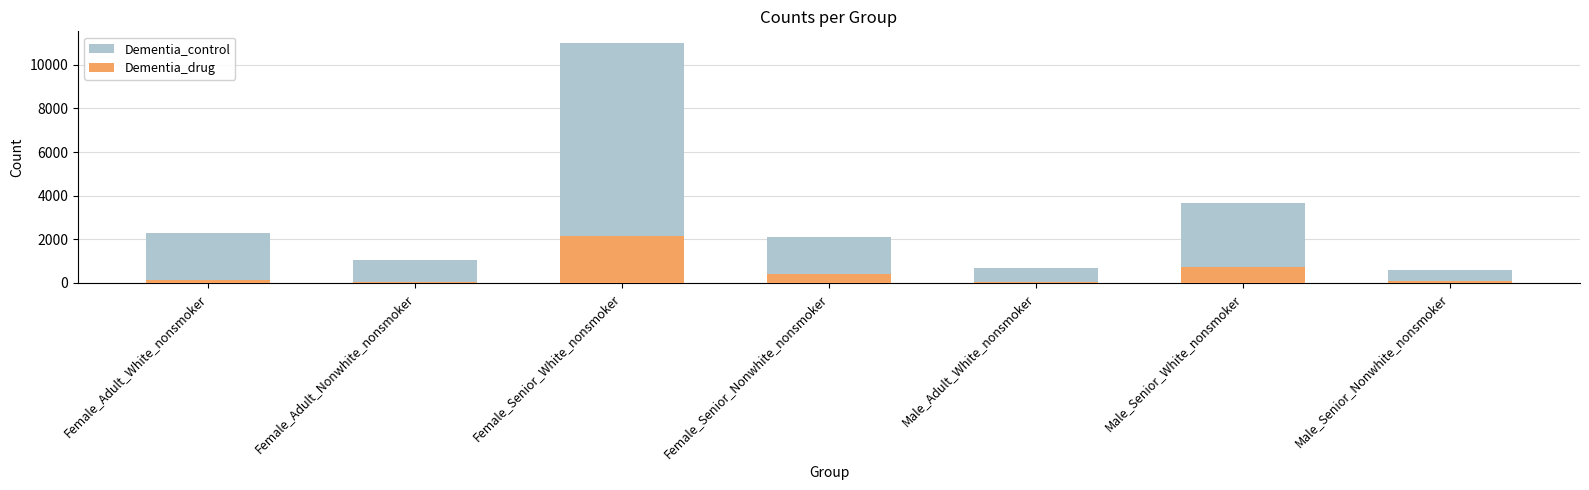

Is the value of Dementia_control at Female_Adult_Nonwhite_nonsmoker greater than the value of Dementia_drug at Female_Adult_Nonwhite_nonsmoker?

Yes